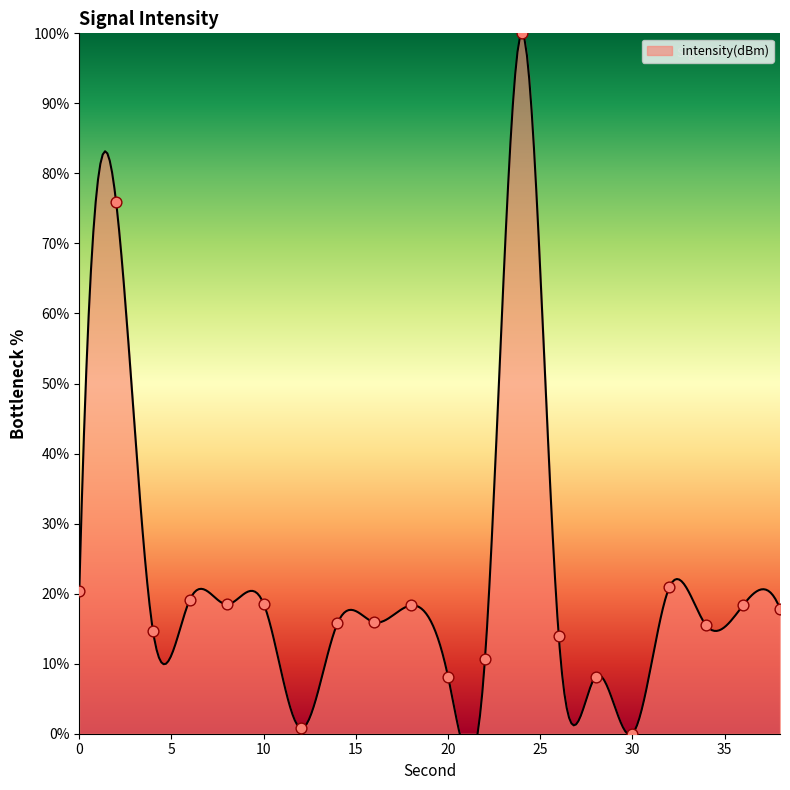

Which has a higher value, 32 or 24?

24